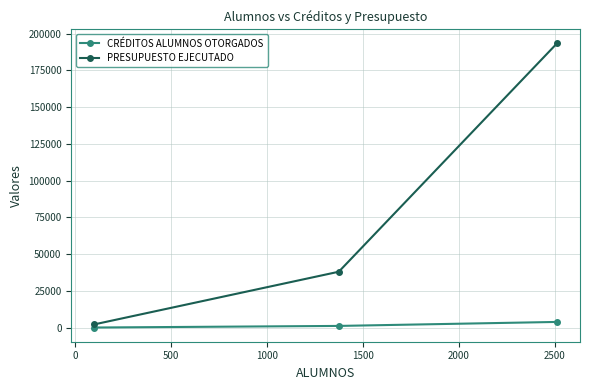

List the series in order of their peak value, highest first.

PRESUPUESTO EJECUTADO, CRÉDITOS ALUMNOS OTORGADOS